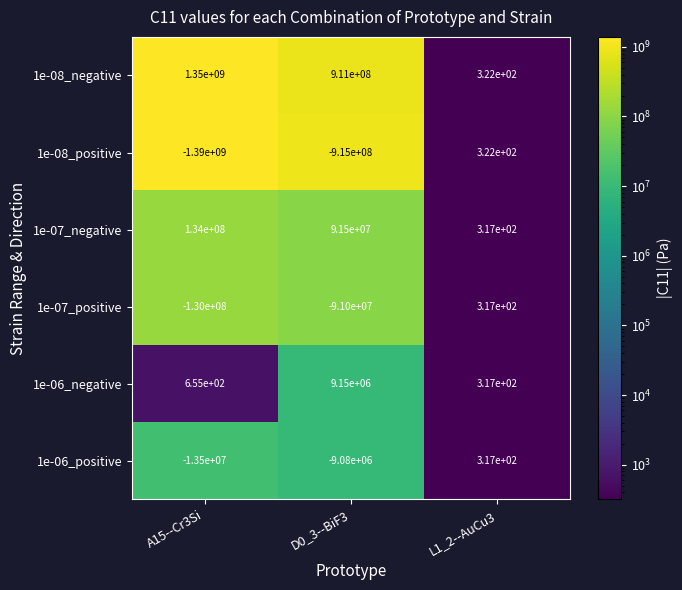

What is the difference between the 1e-07_negative values at A15--Cr3Si and D0_3--BiF3?

42500000